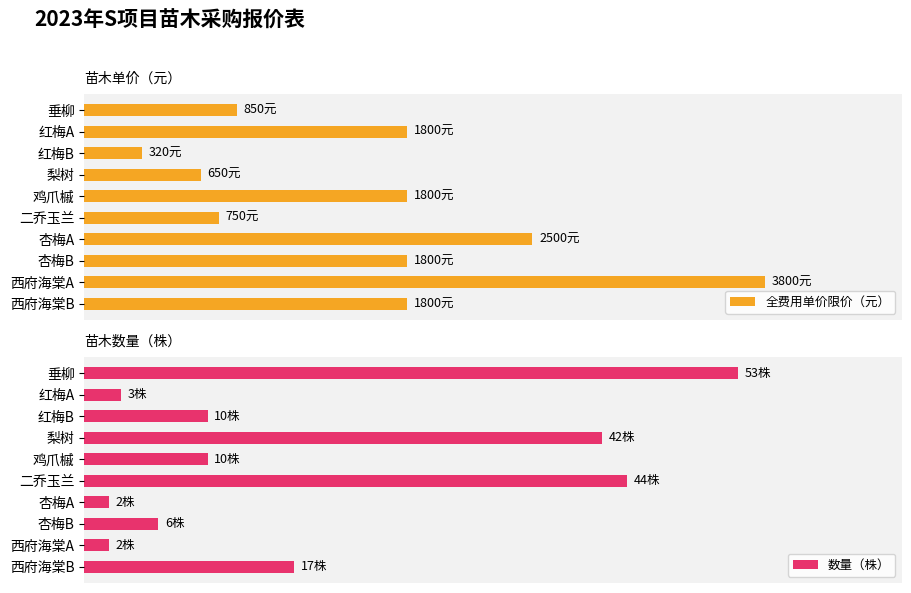

What is the value of the 数量（株） bar at the 1st from the left?

53